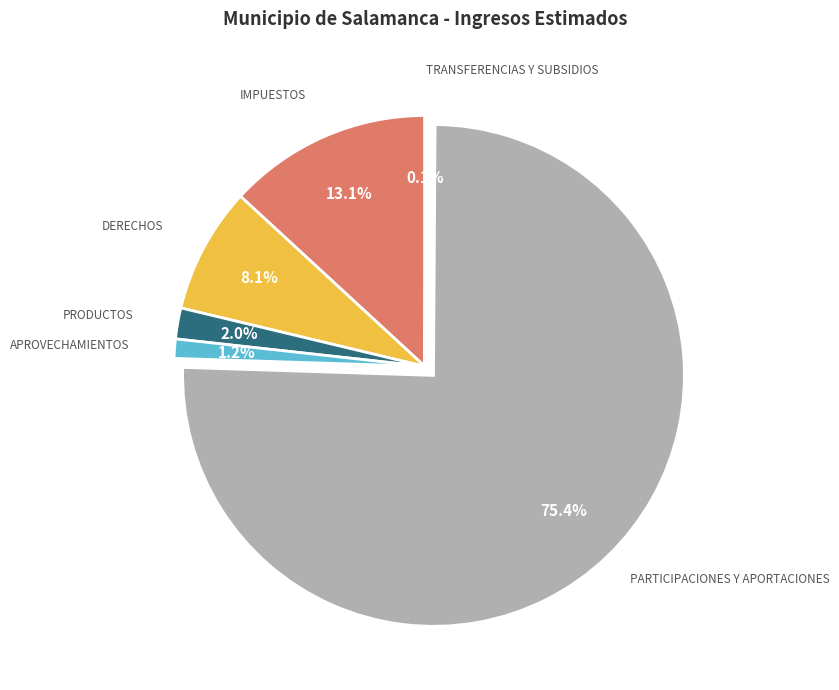

Is there a majority slice in this chart?

Yes